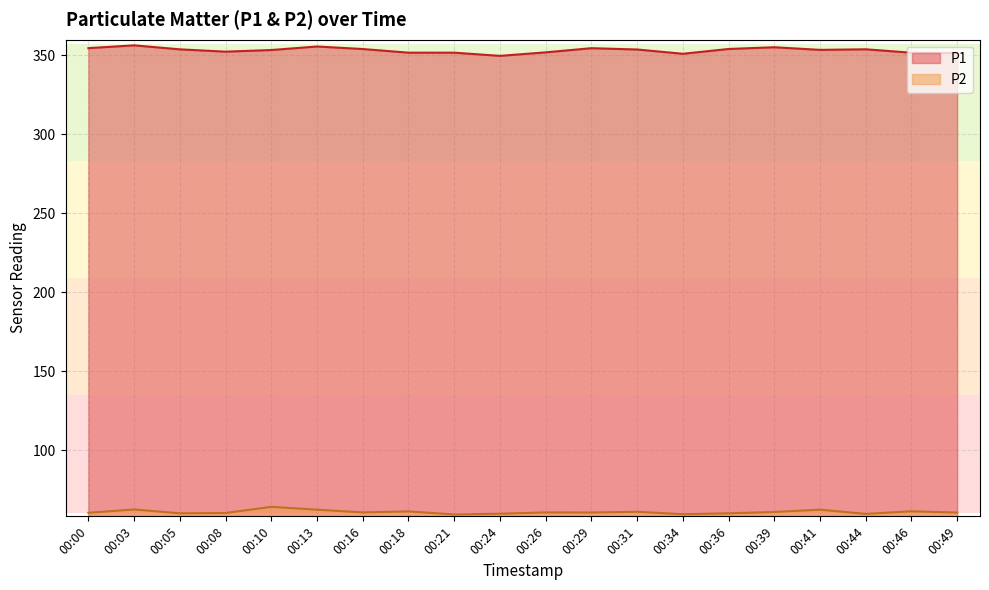

The P1 series shows 499.9 at 00:18. True or false?

False